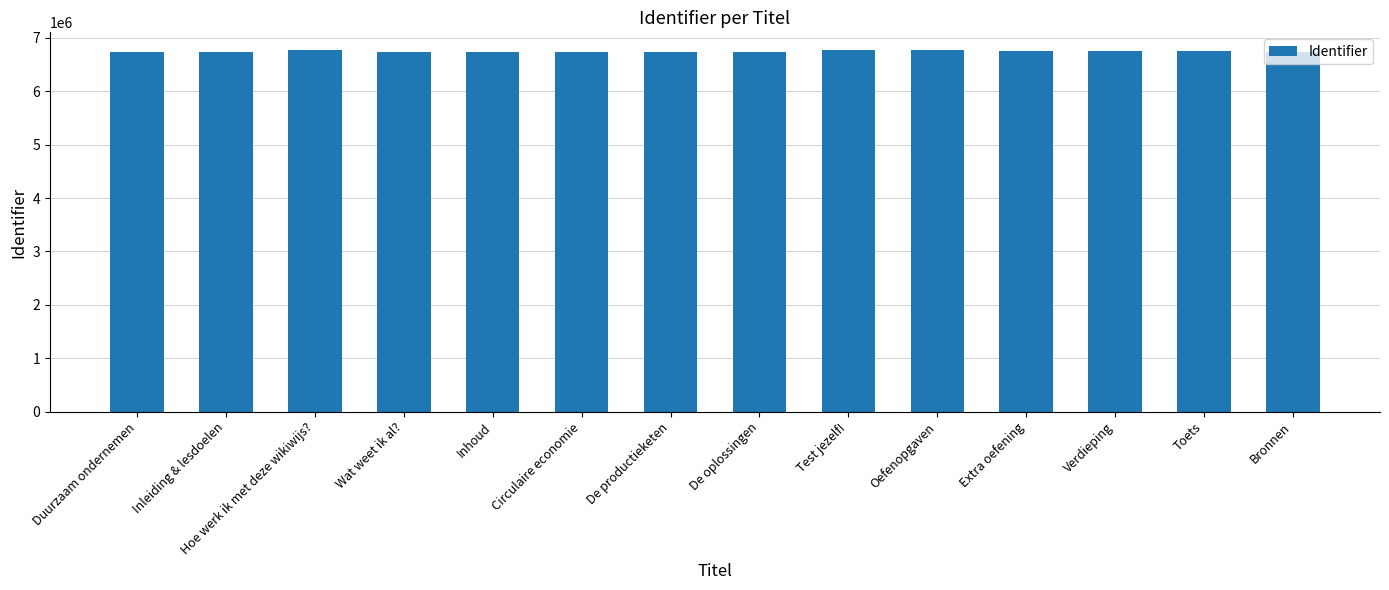

What value does the data have at Oefenopgaven?

6764785